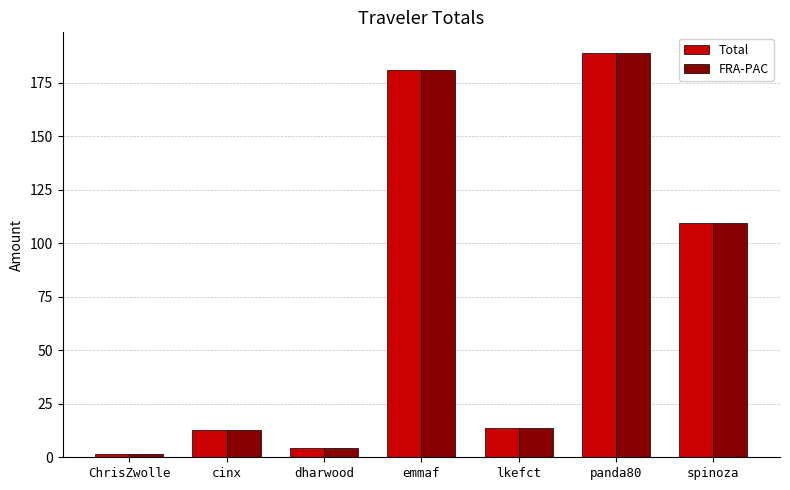

What is the approximate value of Total at lkefct?

13.7